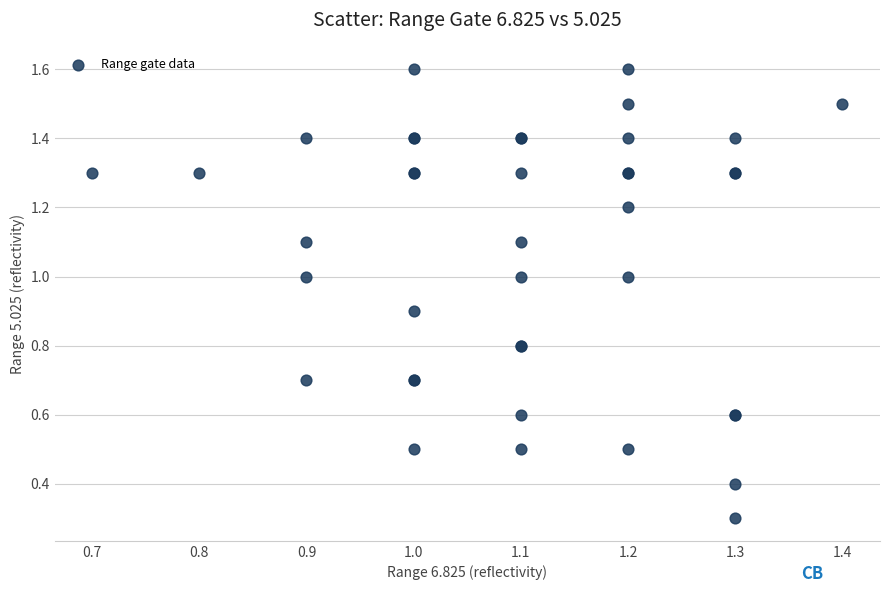

What Y value in the scatter plot is closest to 0?

0.3